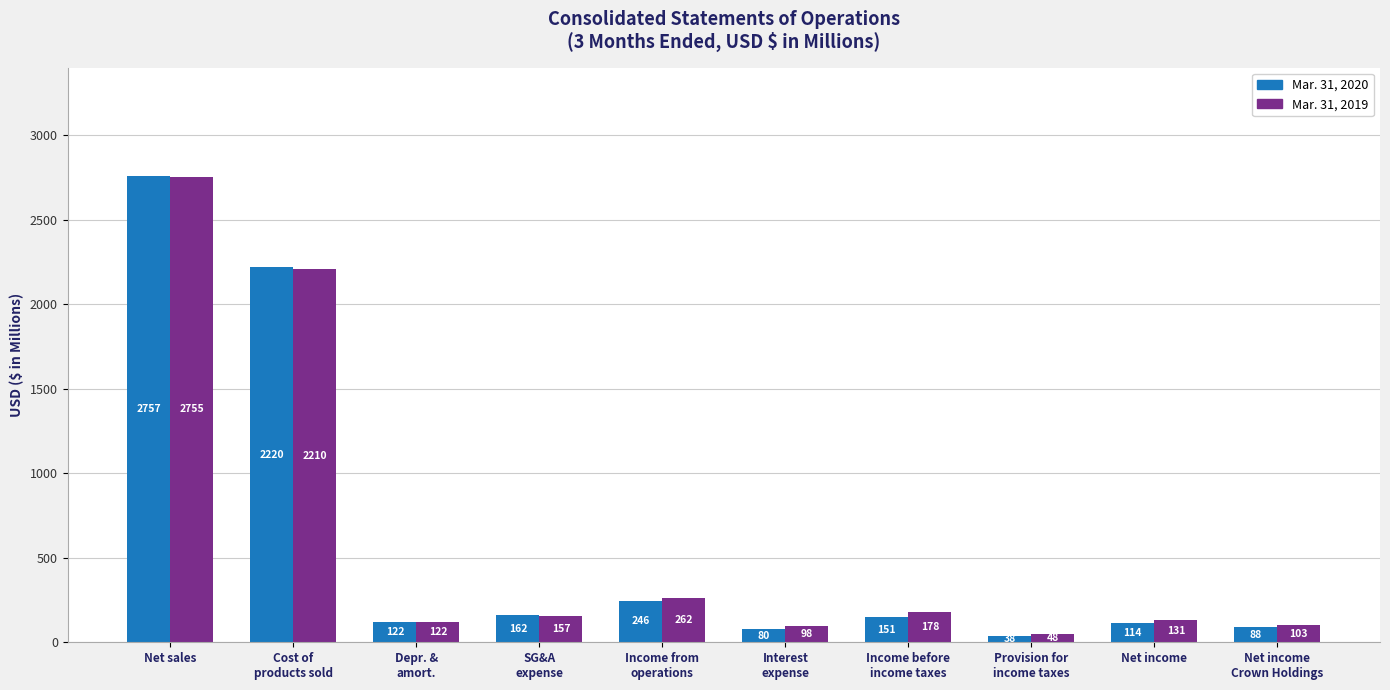

What are all the series names shown in the legend?

Mar. 31, 2020, Mar. 31, 2019